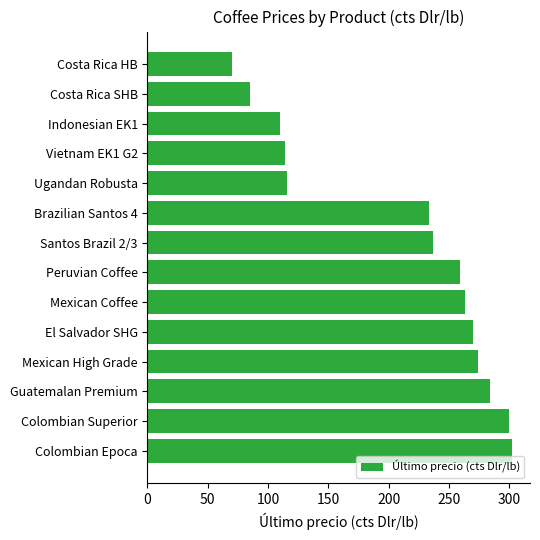

Which has a higher value, Colombian Epoca or Costa Rica HB?

Colombian Epoca